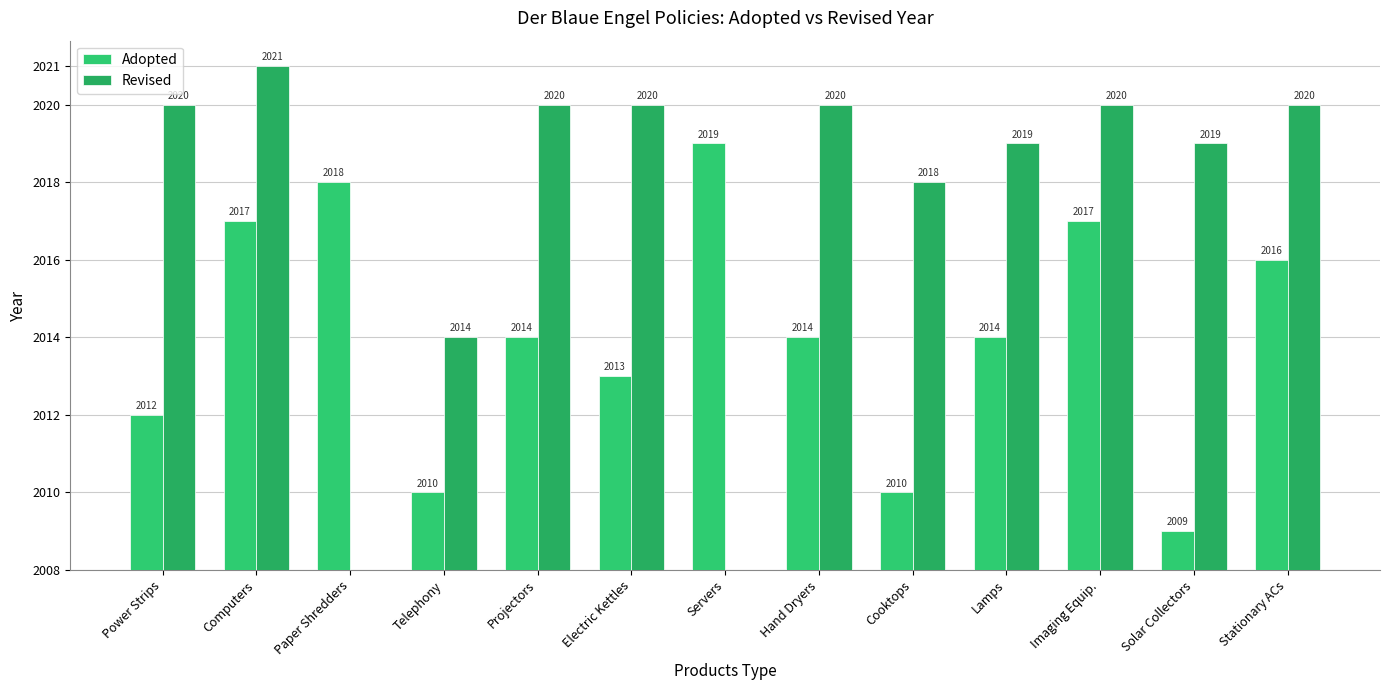

Are the bars horizontal?

No